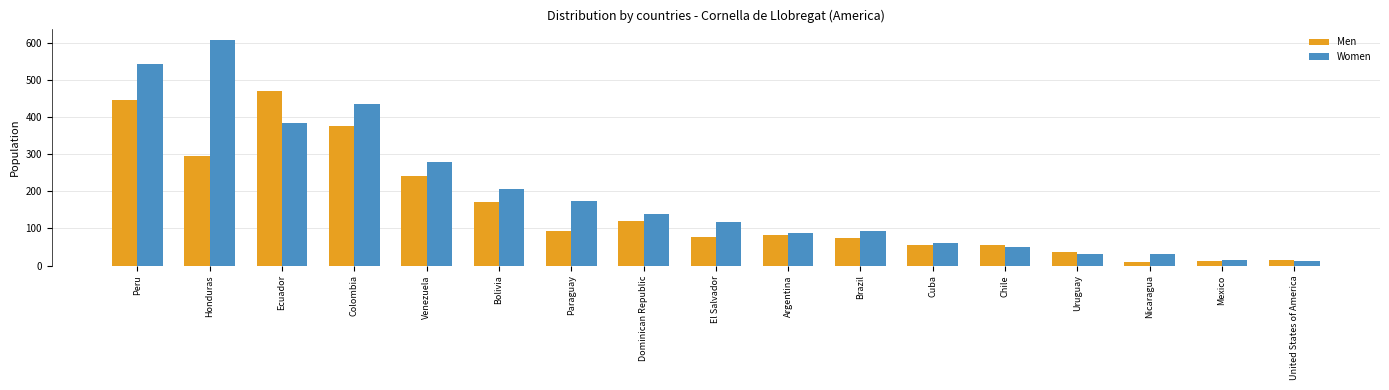

Which series has the widest spread of values?

Women